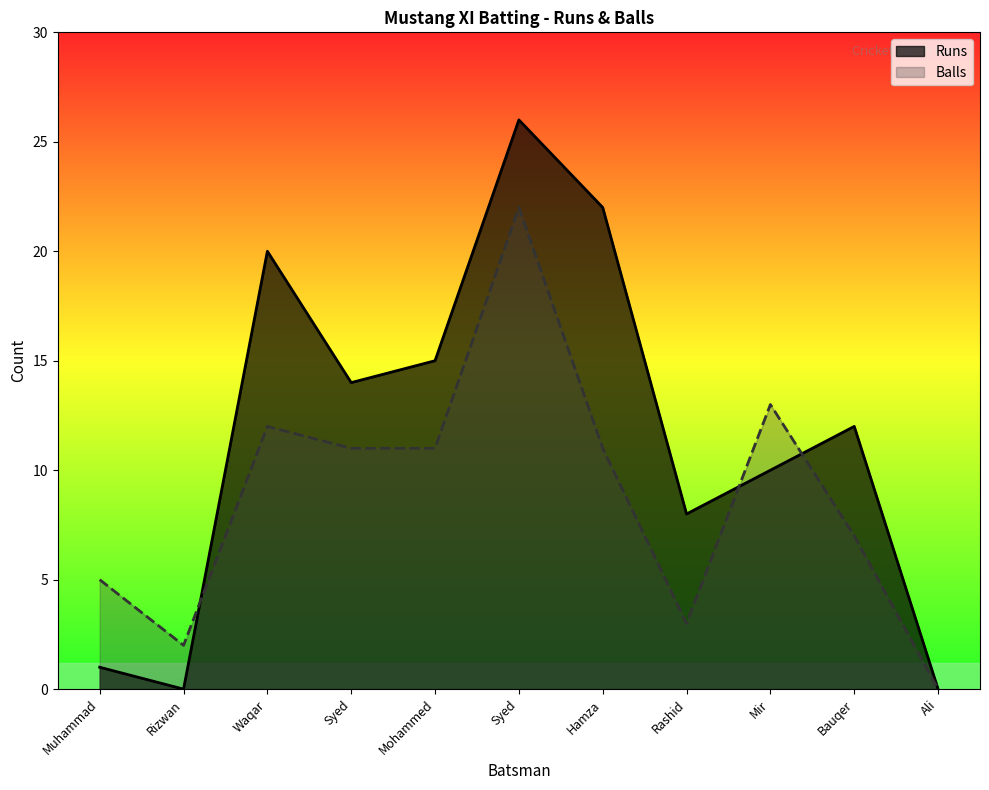

What are all the series names shown in the legend?

Runs, Balls